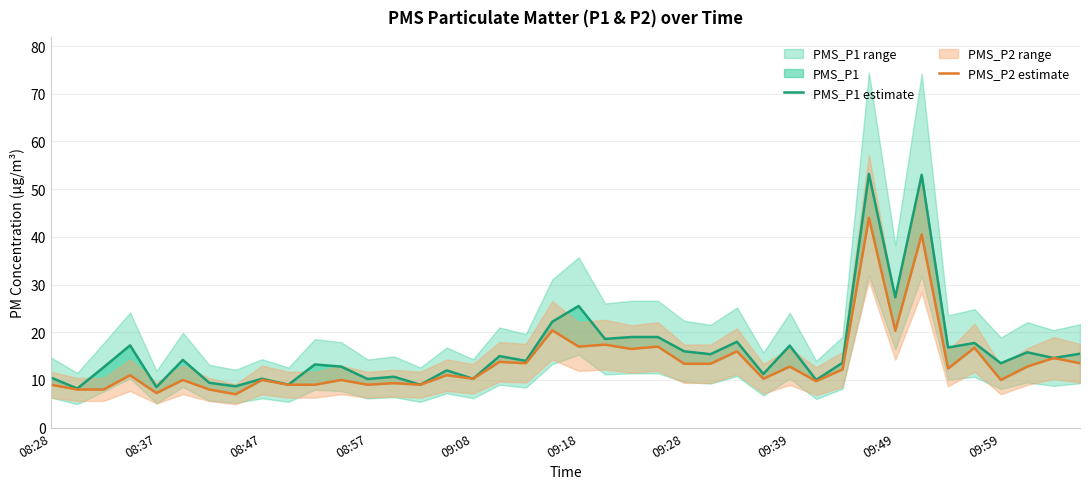

How many lines are shown in the chart?

2